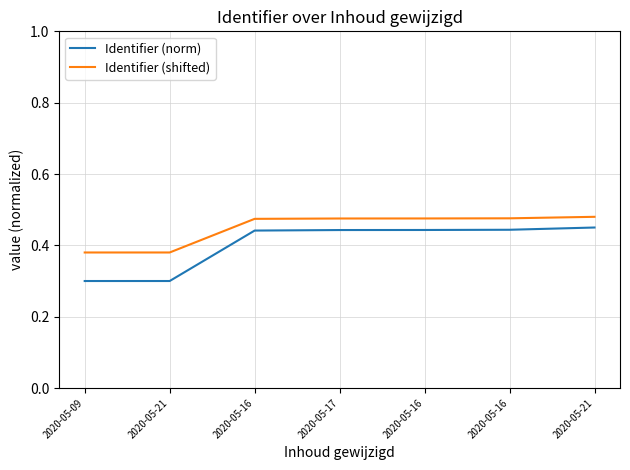

Which has a higher value, 2020-05-16 or 2020-05-09?

2020-05-16